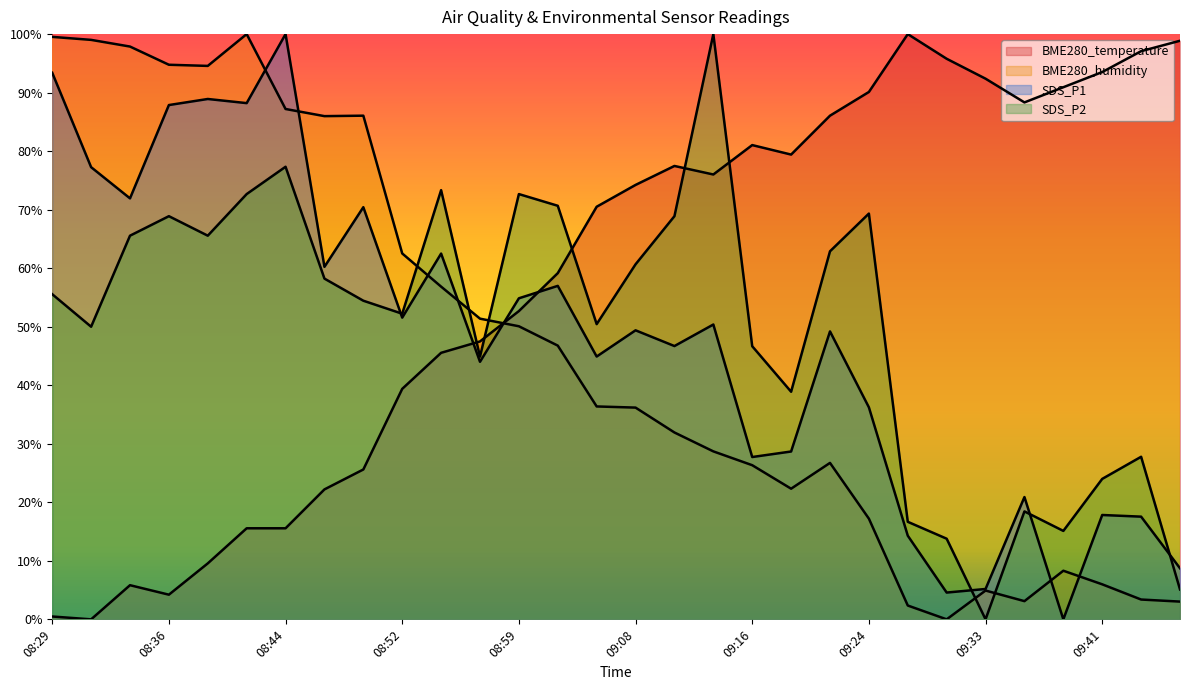

At how many categories does at least one series exceed 40?

30